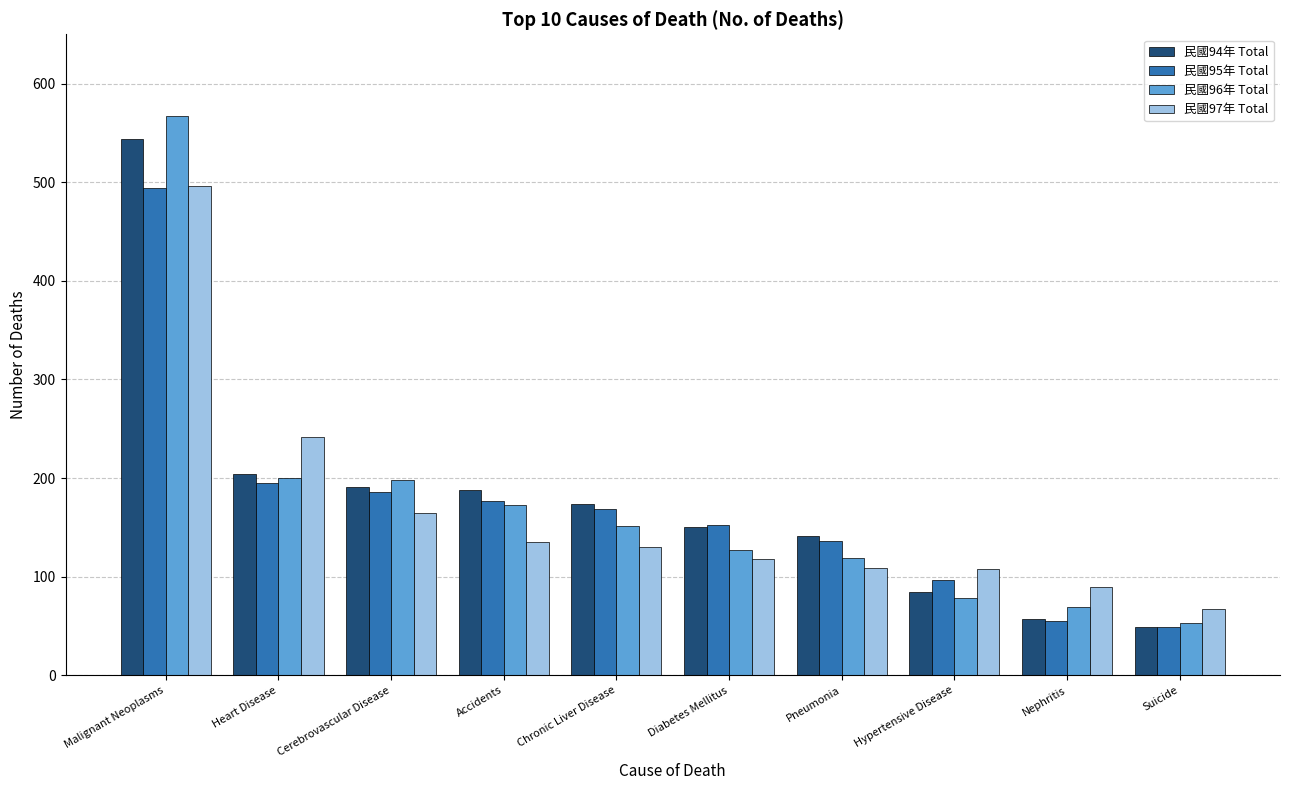

The 民國97年 Total series shows 165 at Cerebrovascular Disease. True or false?

True